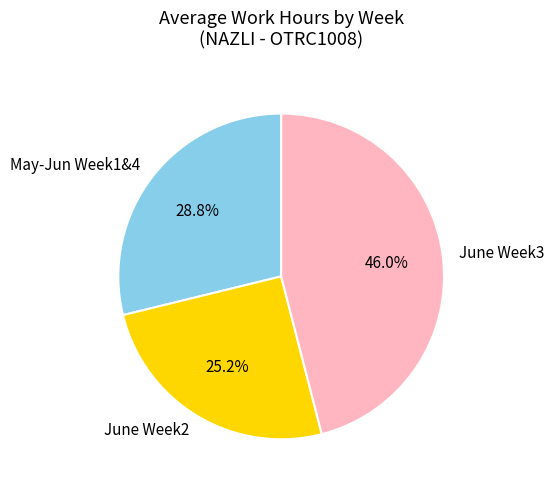

Is June Week3 the majority of the pie?

No